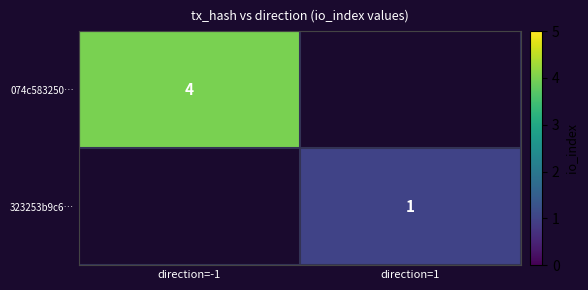

Rank the categories by 074c583250… value from lowest to highest.

direction=-1, direction=1